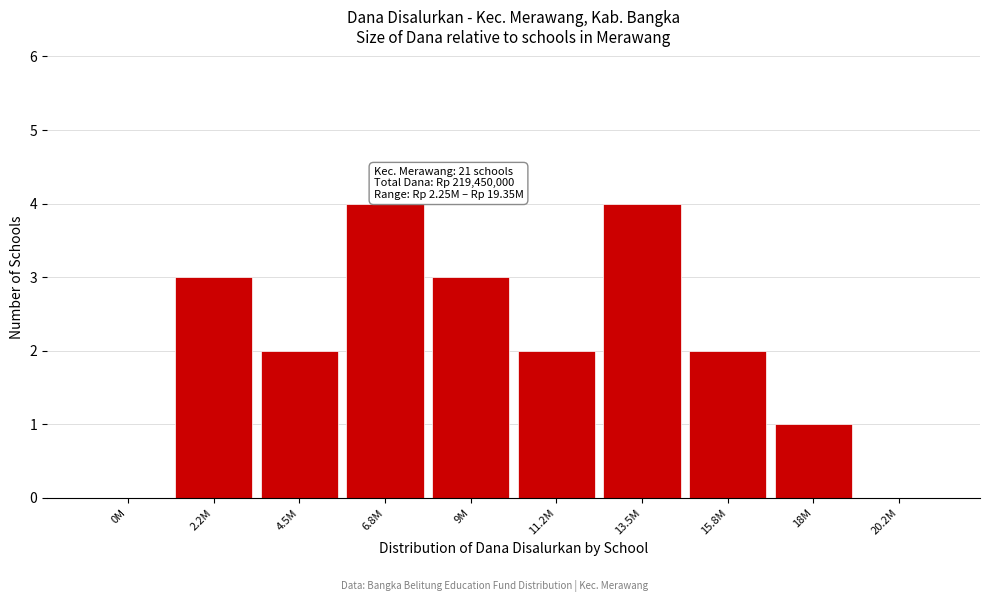

Reading left to right, list all the values displayed in this chart.

0M=0	2.2M=3	4.5M=2	6.8M=4	9M=3	11.2M=2	13.5M=4	15.8M=2	18M=1	20.2M=0